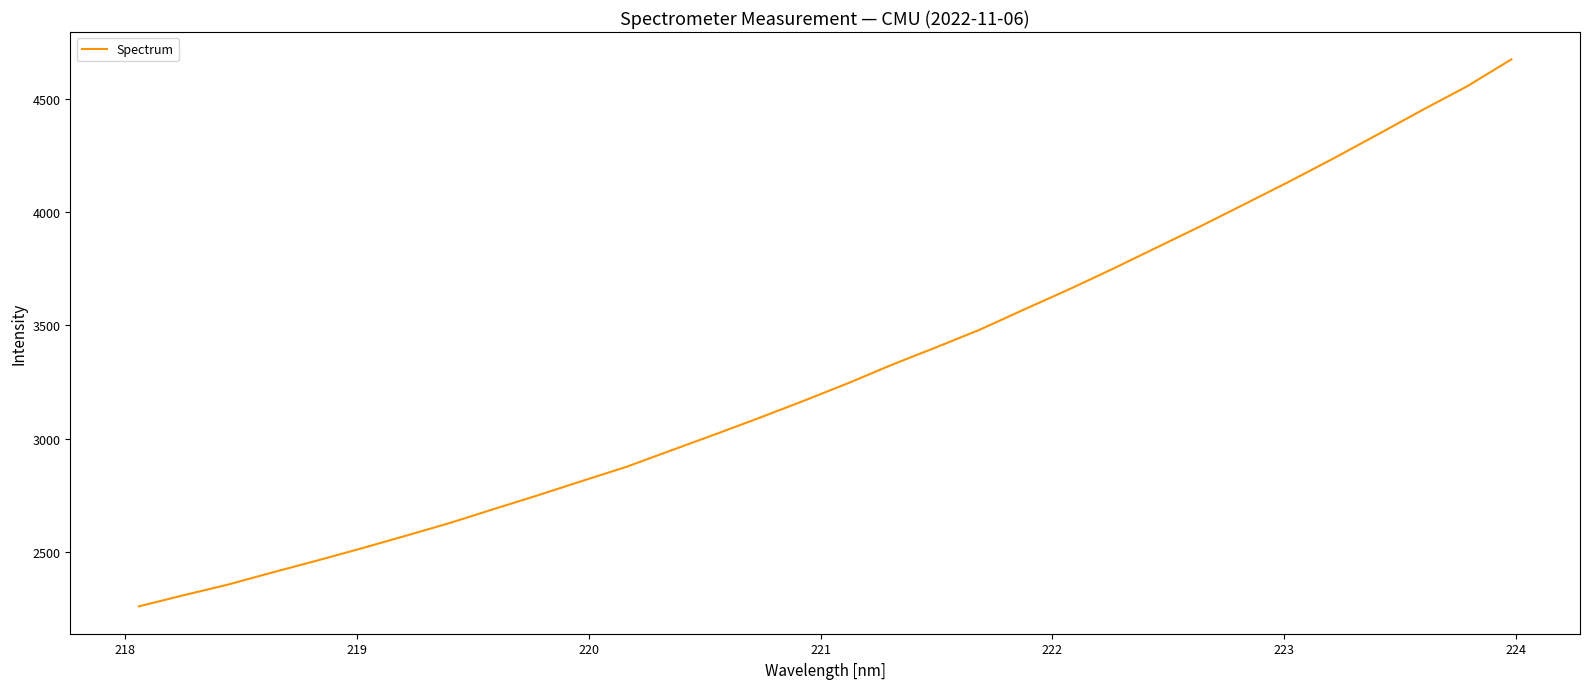

What is the average value?

3297.5